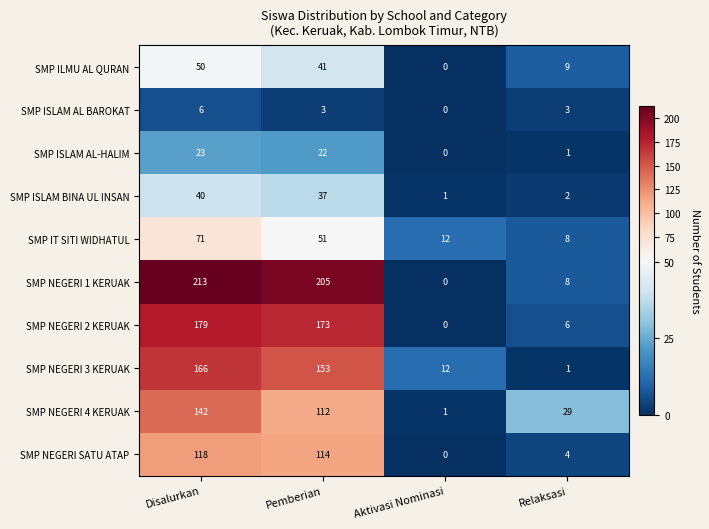

What is the difference between the SMP ILMU AL QURAN values at Aktivasi Nominasi and Pemberian?

41